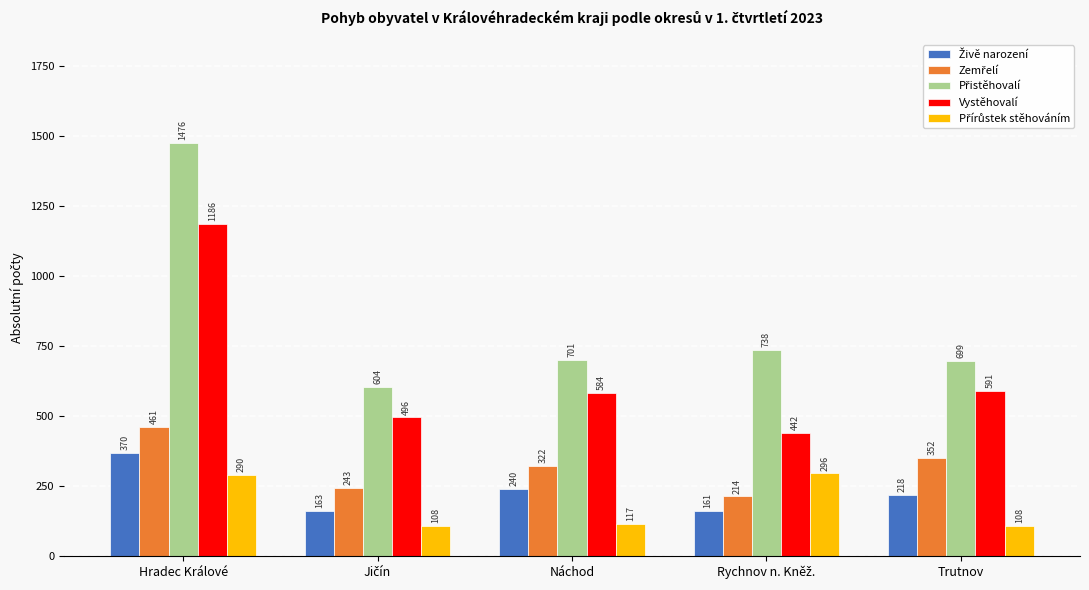

At which category is the sum across all series the highest?

Hradec Králové